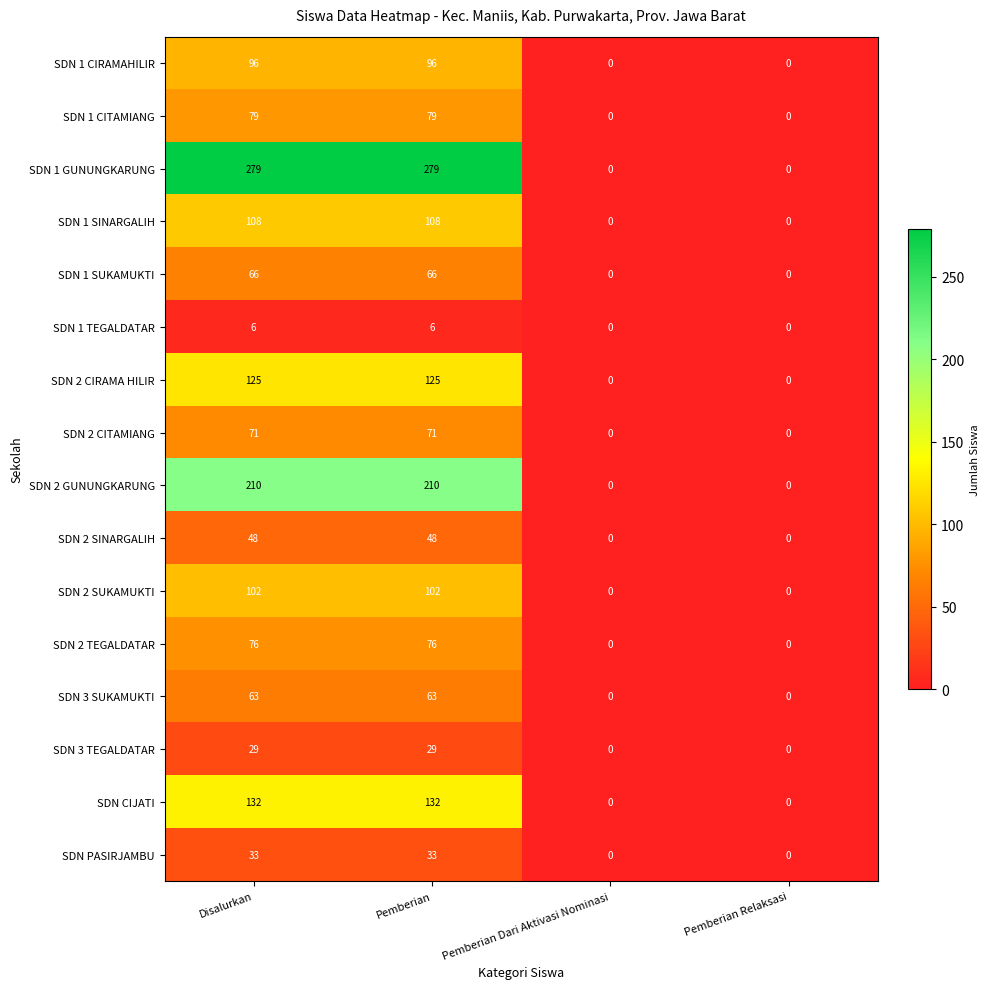

What is the total value across all series at Pemberian?

1523